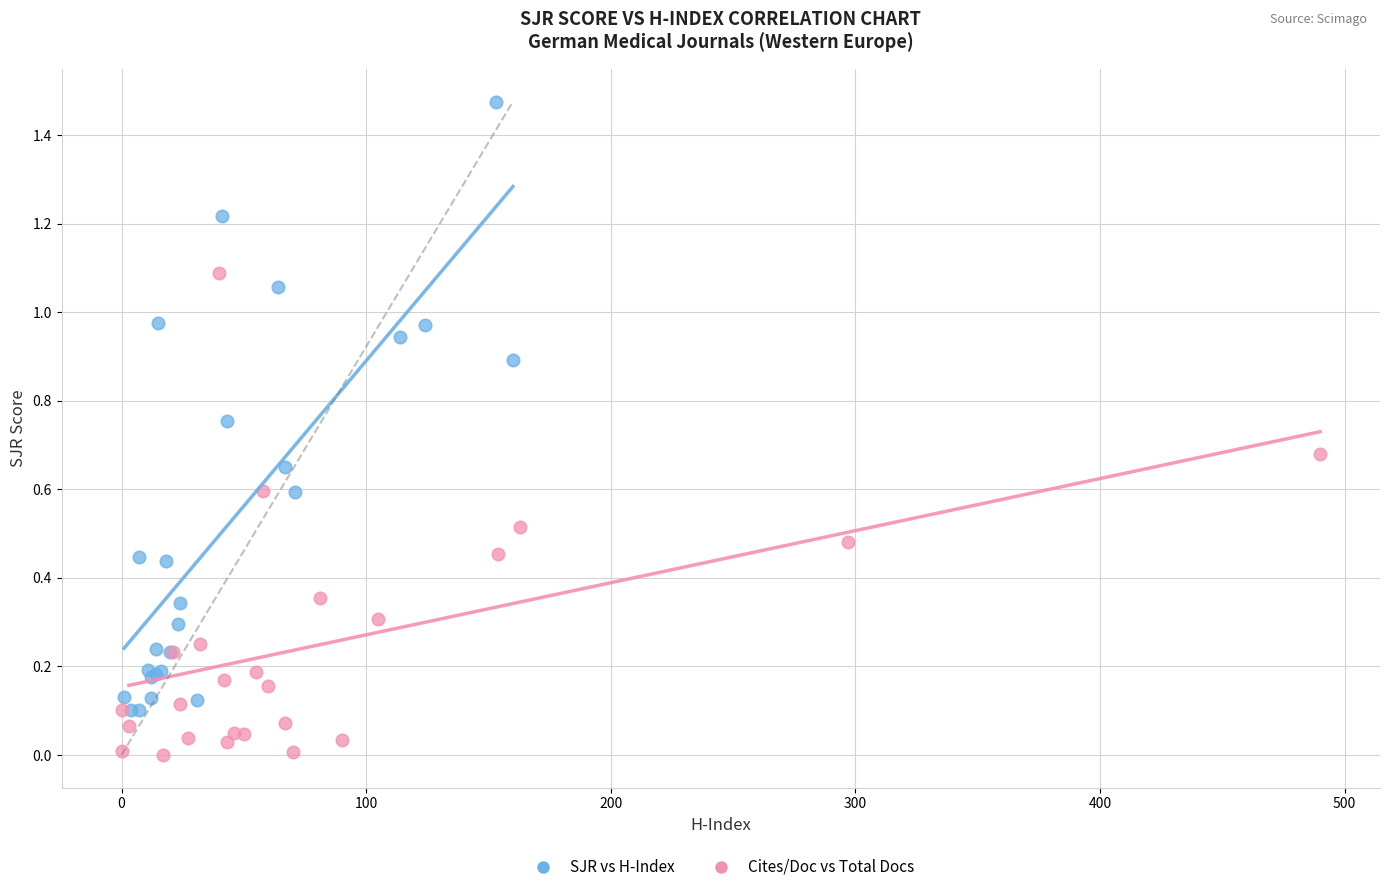

What are all the series names shown in the legend?

SJR vs H-Index, Cites/Doc vs Total Docs